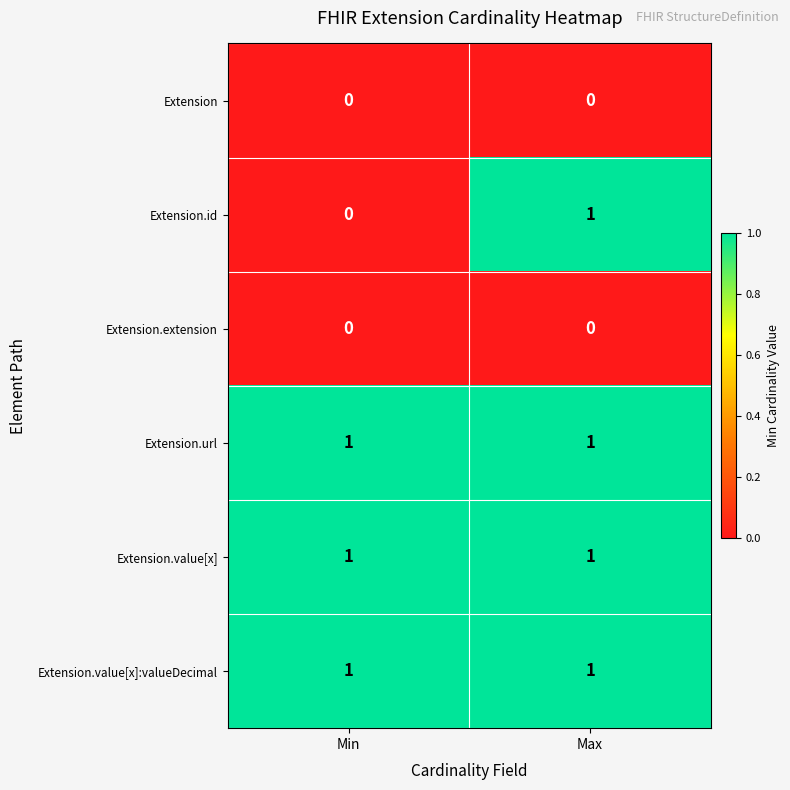

What is the total value across all series at Min?

3